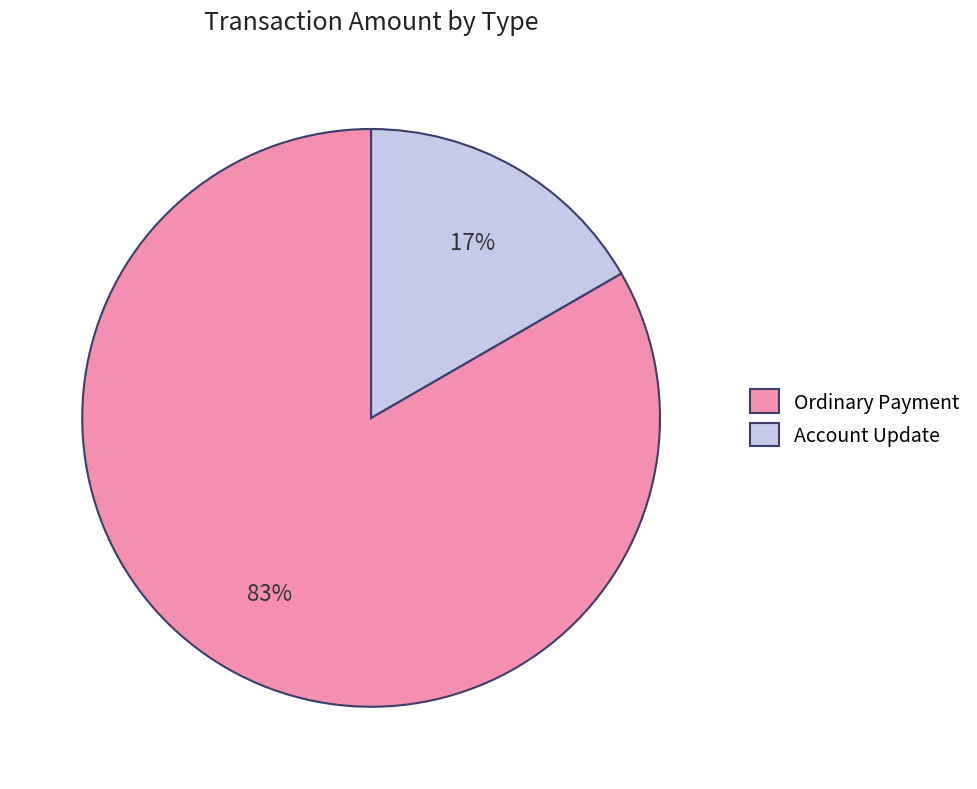

Does Ordinary Payment represent more than half of the total?

Yes